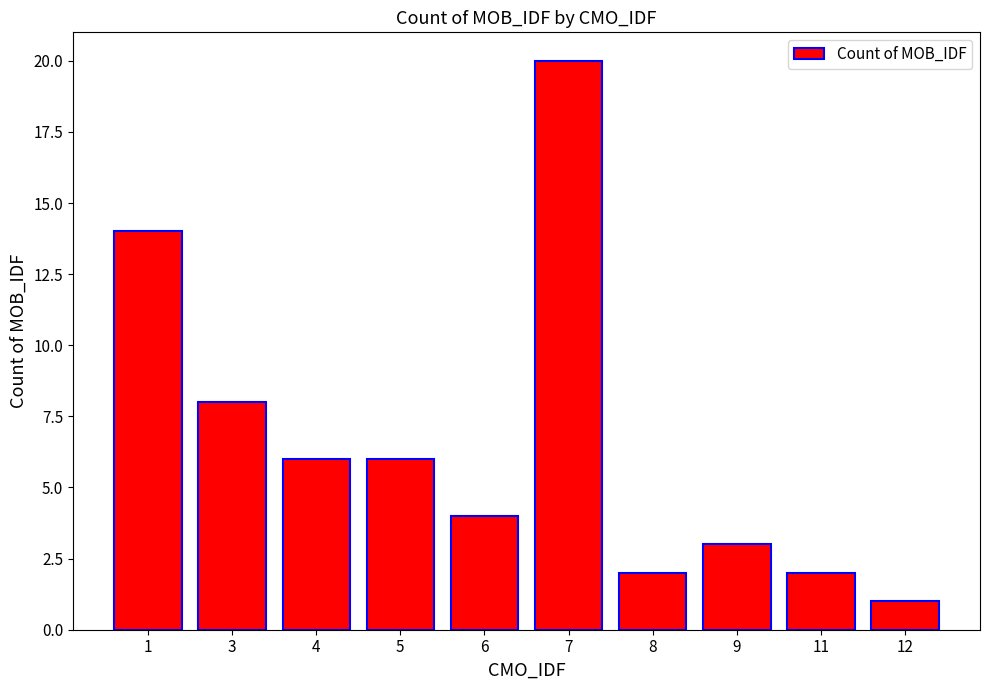

What is the average value?

7